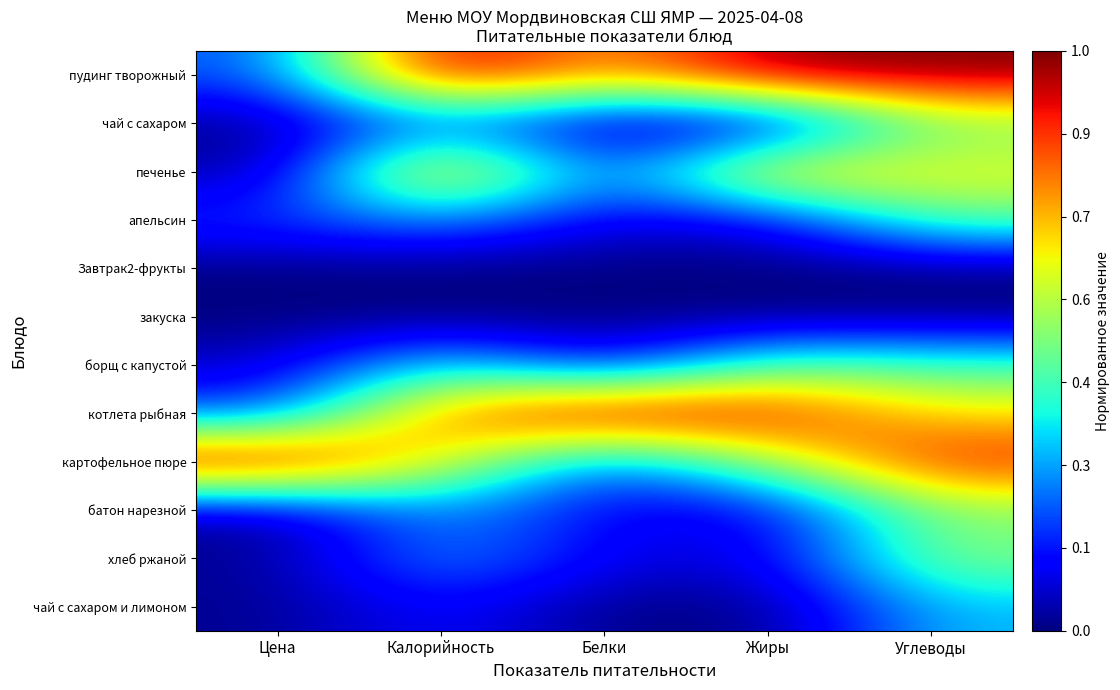

What is the maximum value shown in the chart?

1.0